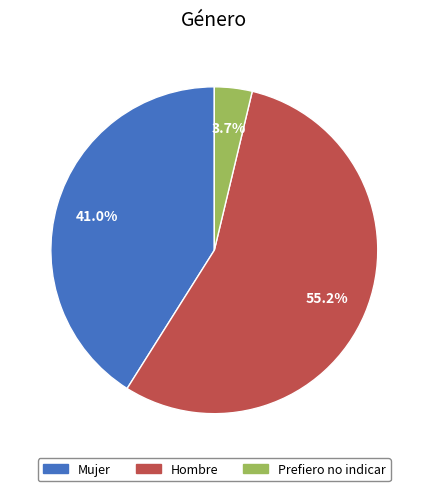

Rank the categories by value from lowest to highest.

Prefiero no indicar, Mujer, Hombre